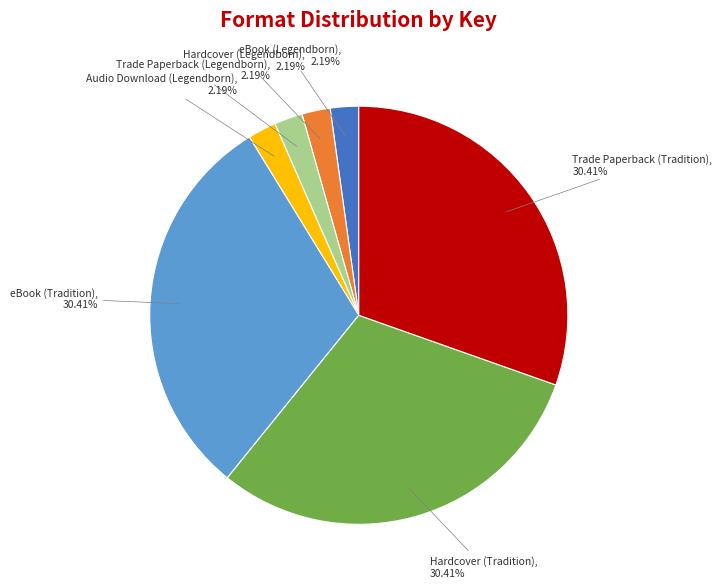

Does any single category account for the majority?

No